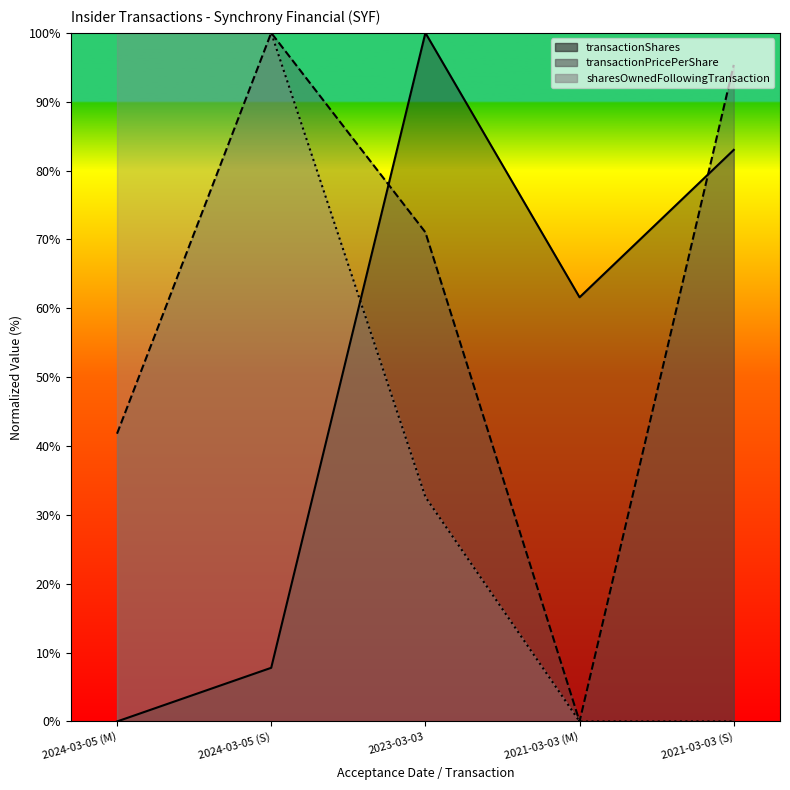

Reading left to right, extract all data points from this chart.

transactionShares: 0.0	7.8	100.0	61.6	83.0
transactionPricePerShare: 41.8	100.0	71.0	0.0	95.3
sharesOwnedFollowingTransaction: 100.0	100.0	32.6	0.0	0.0